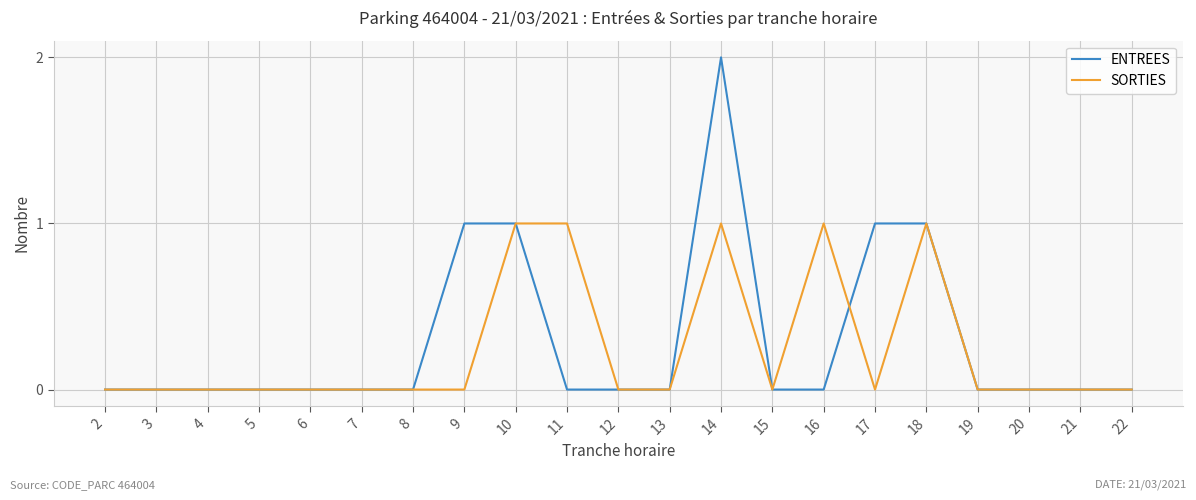

True or false: ENTREES has a value of 1 at 9.

True